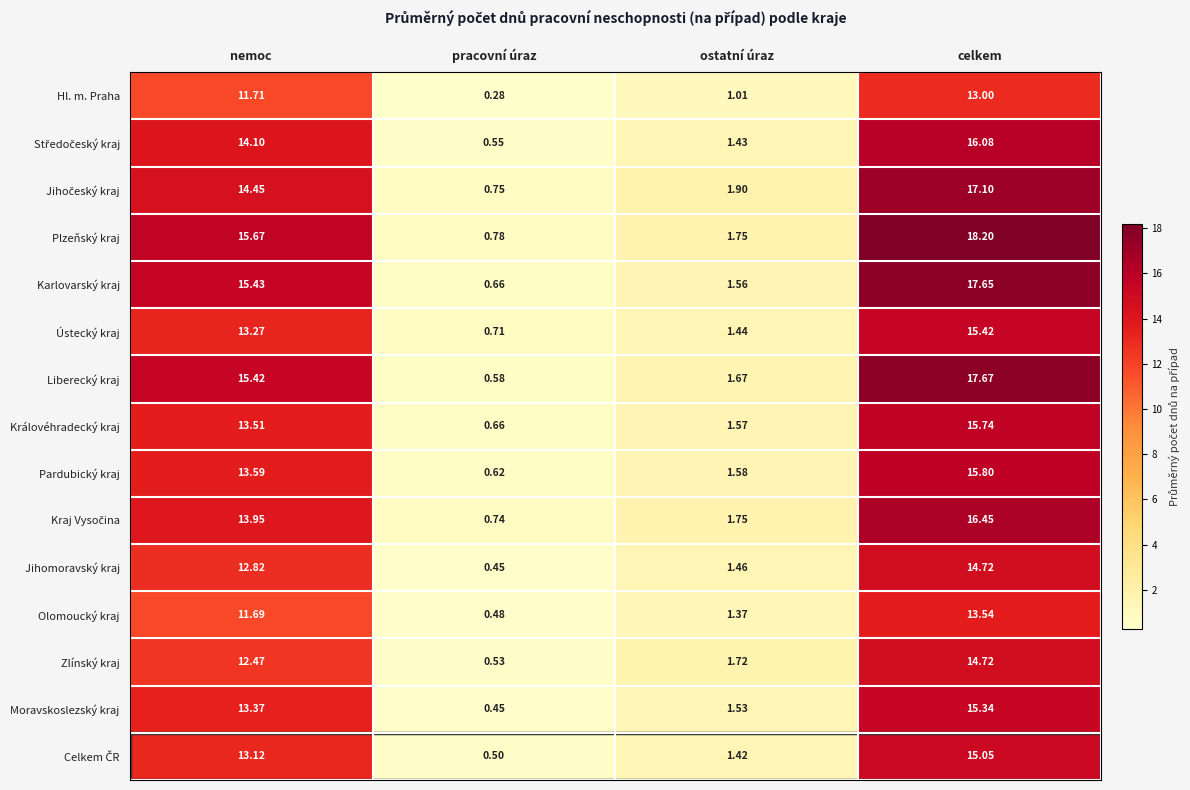

At which label does Plzeňský kraj reach its peak?

celkem